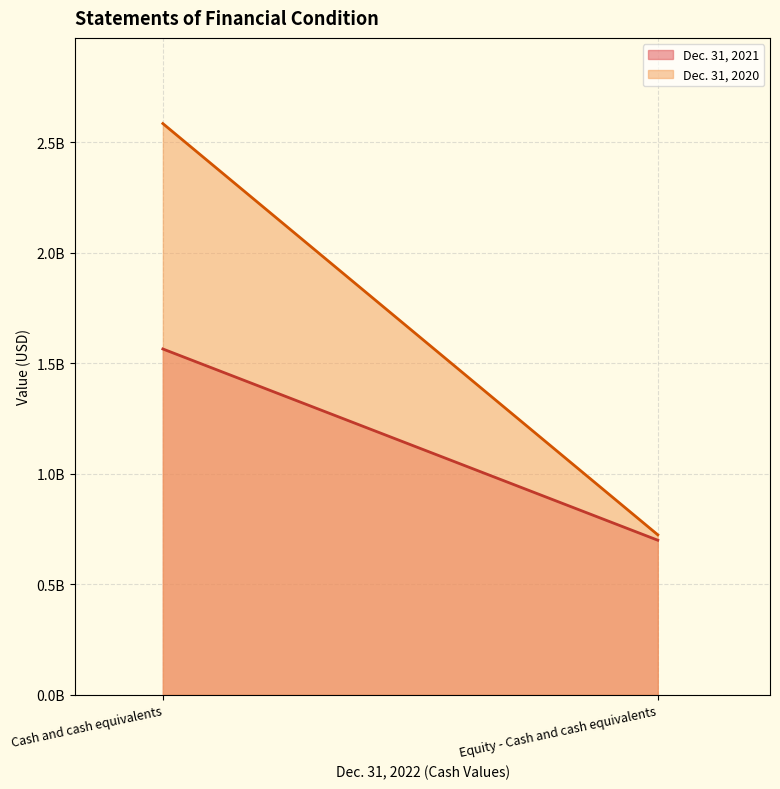

How many values in the Dec. 31, 2020 series are below 2585466700?

1